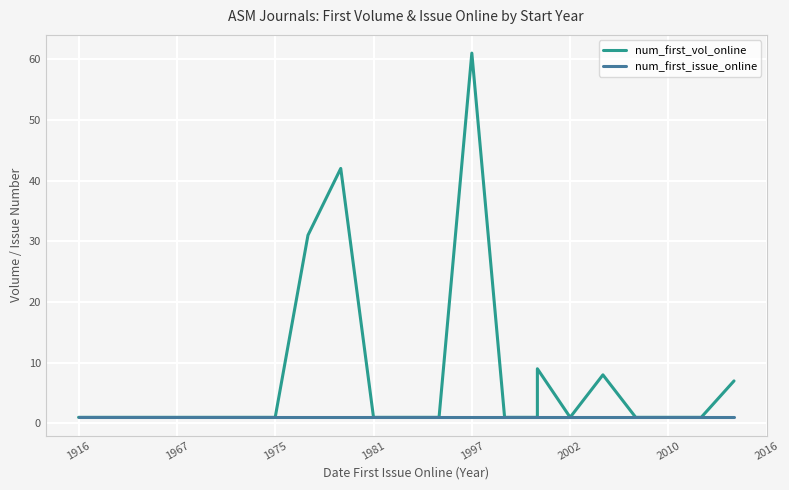

How many lines are shown in the chart?

2